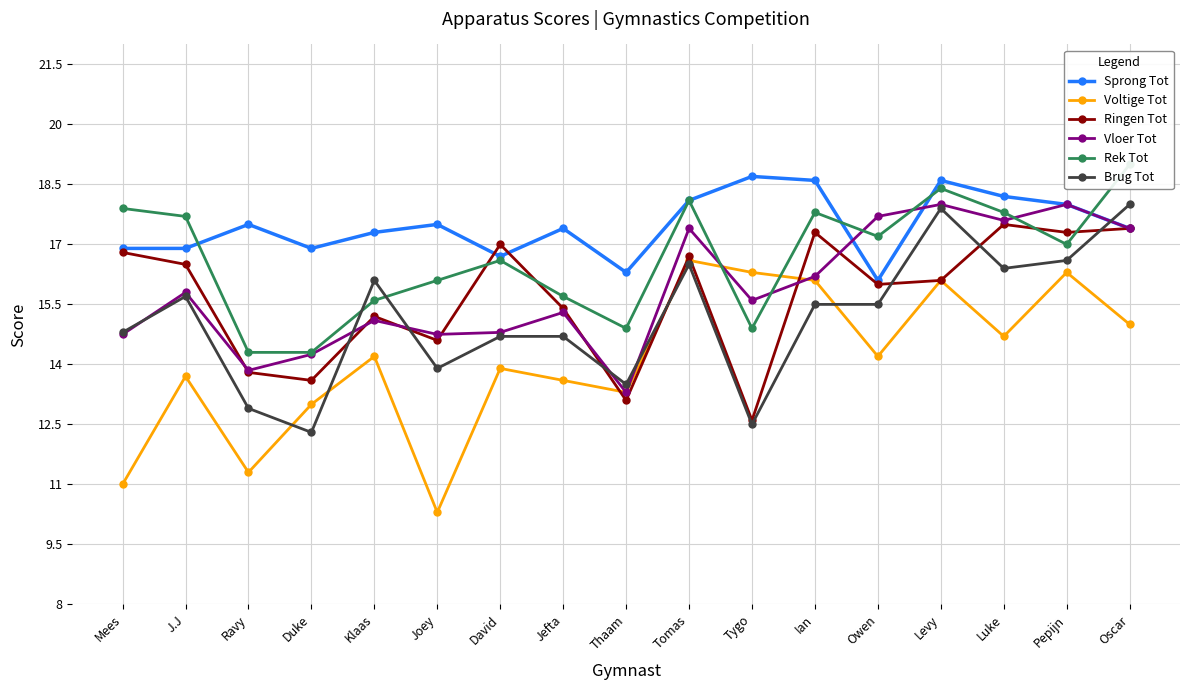

How many lines are shown in the chart?

6